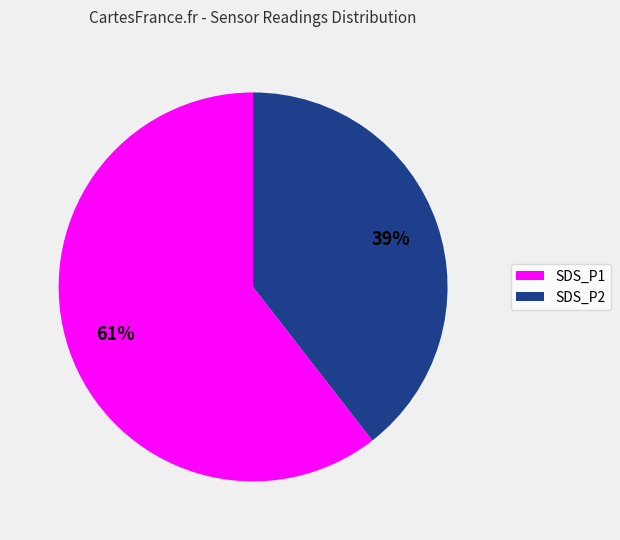

Do SDS_P2 and SDS_P1 together represent more than half of the pie?

Yes